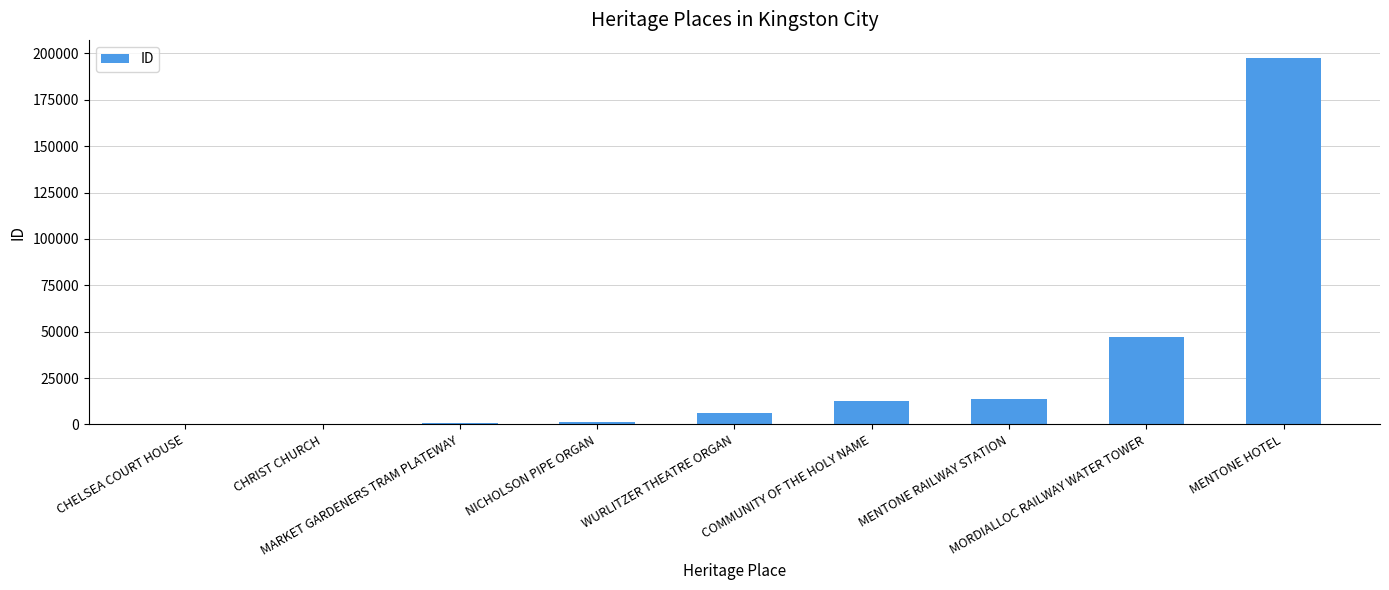

What is the maximum value shown in the chart?

197429